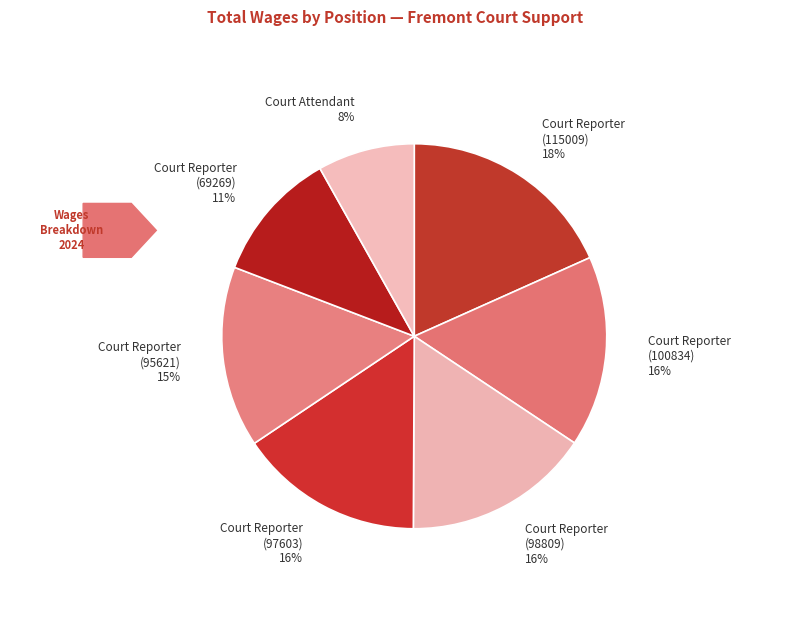

To the nearest percent, what percentage of the pie is Court Reporter (98809)?

16%